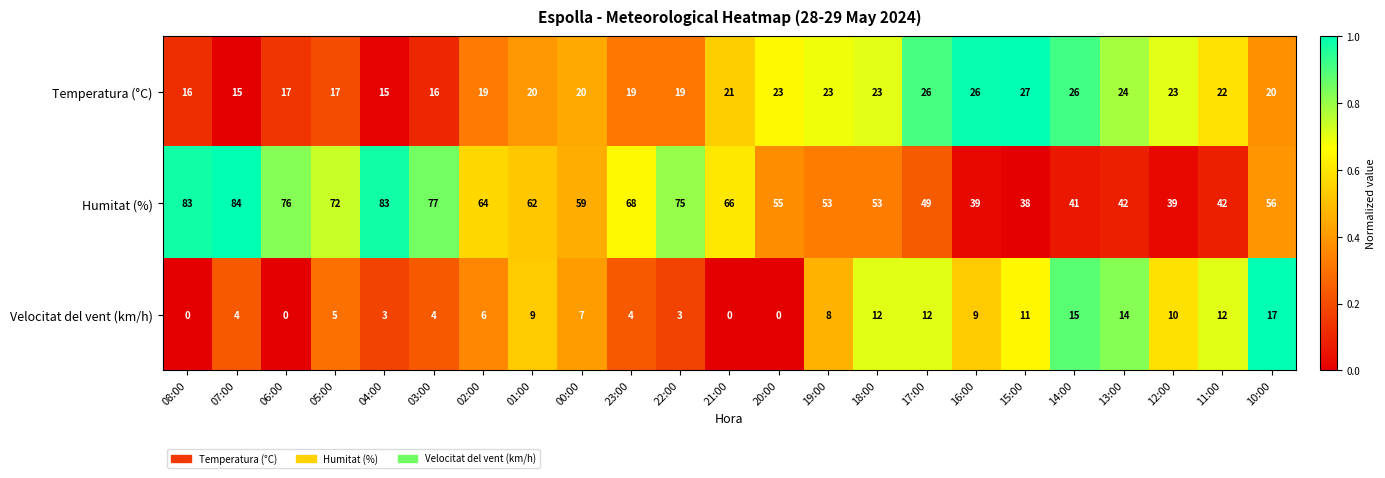

What is the greatest value displayed?

84